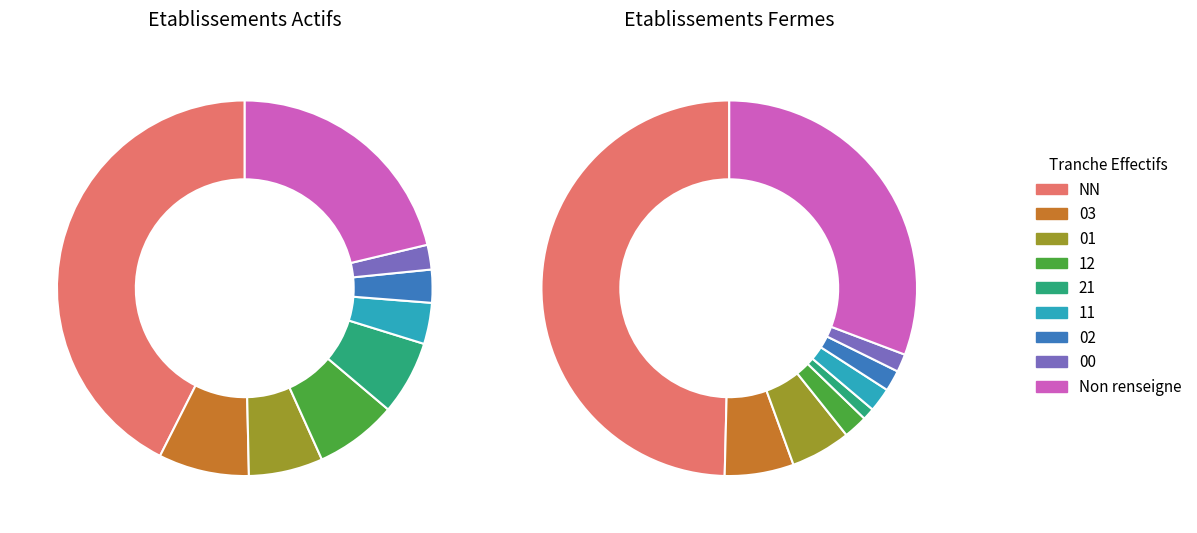

What is the change in value from 03 to 01?

-7